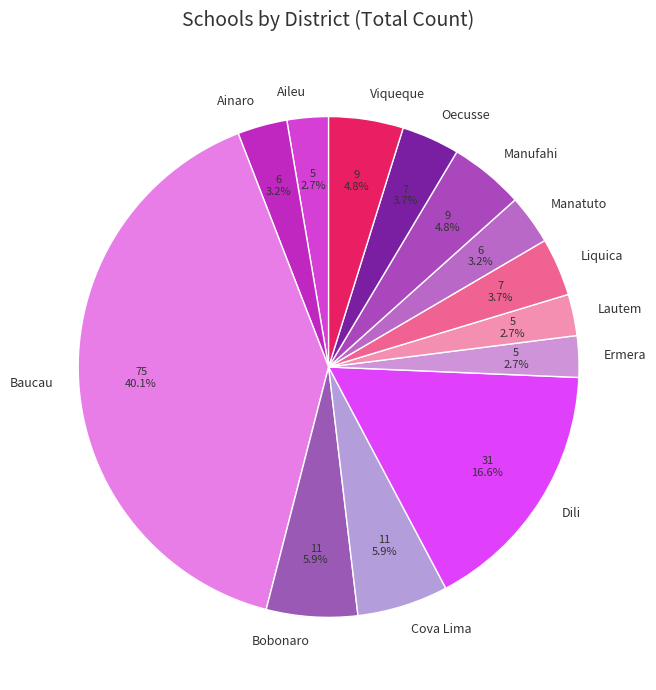

To the nearest percent, what is the combined percentage of Baucau and Oecusse?

44%